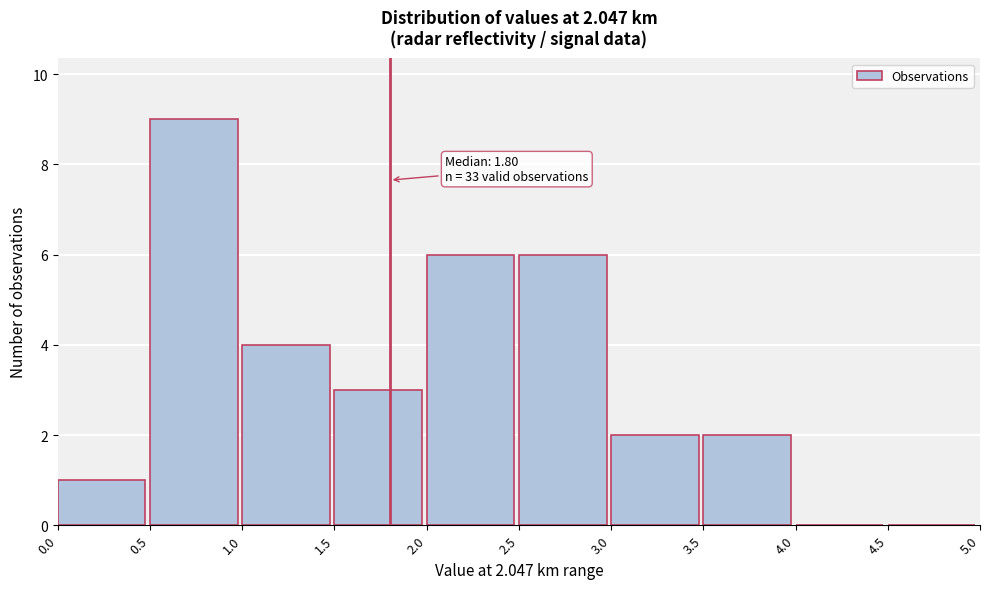

Over which range of the x-axis is the bar tallest?

0.5 to 1.0